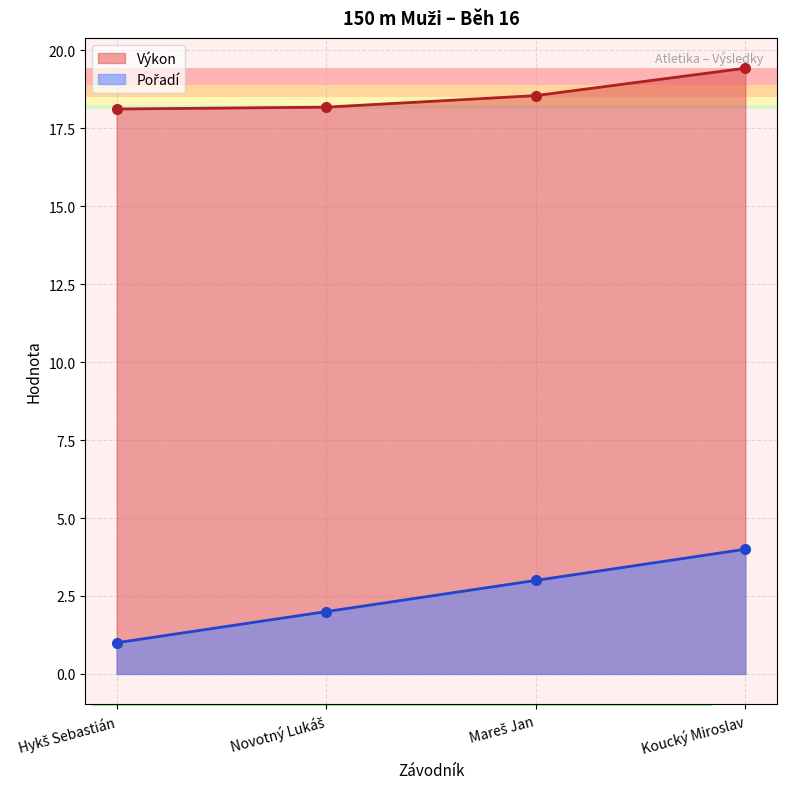

Which series has the largest range (max minus min)?

Pořadí